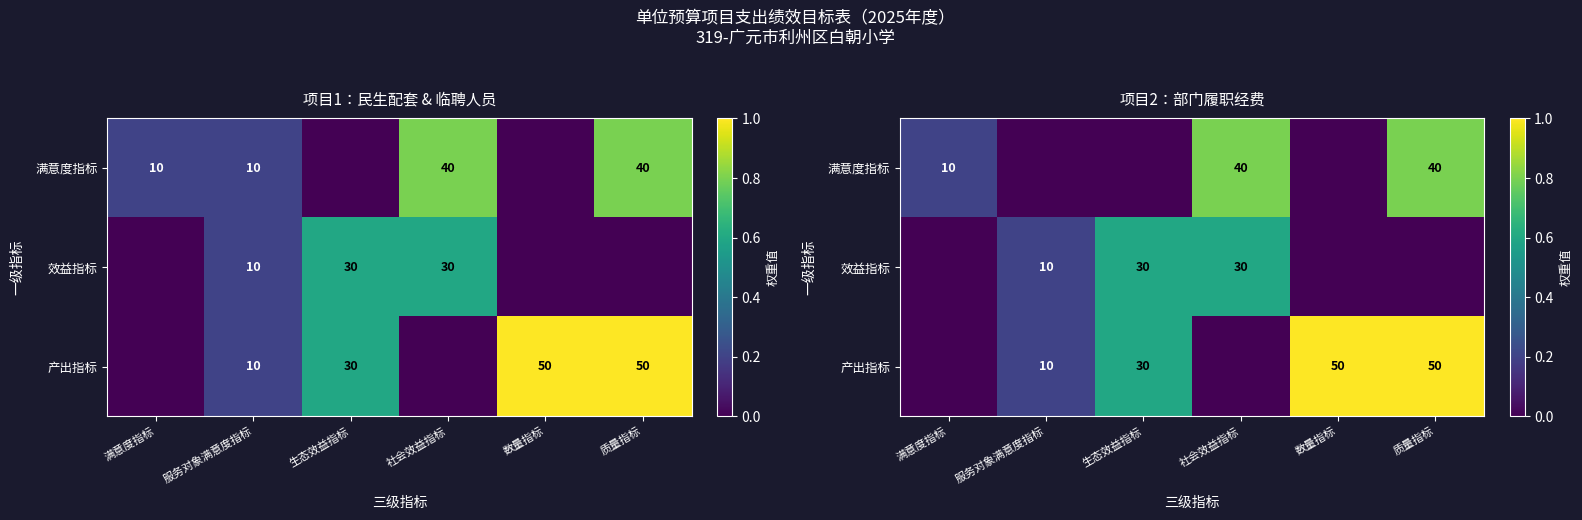

Which label corresponds to the smallest value in the chart?

服务对象满意度指标